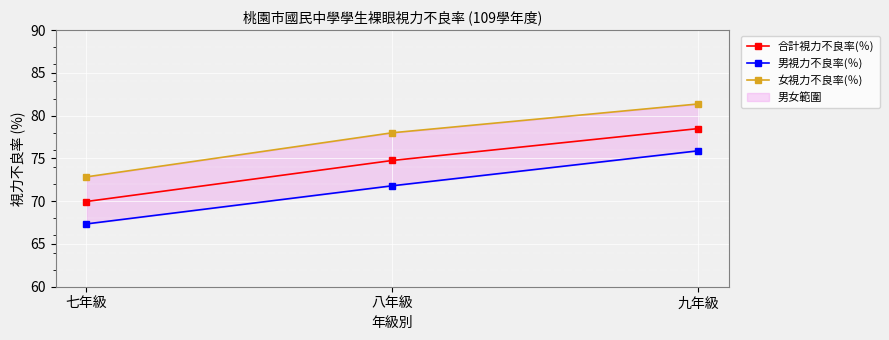

What is the approximate value of 合計視力不良率(％) at 八年級?

74.8